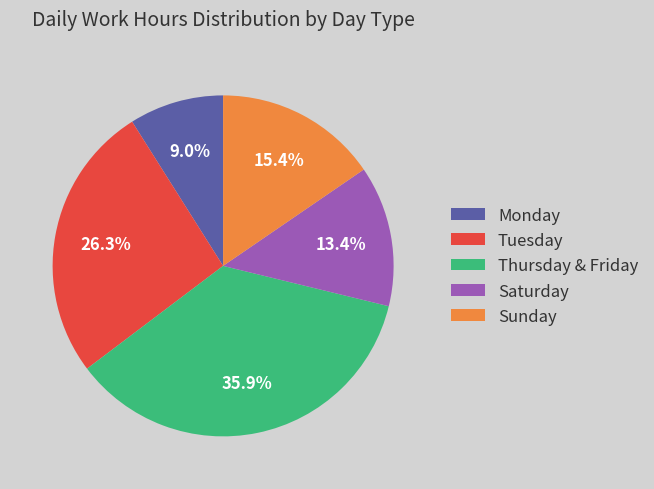

Approximately how many times larger is the value at Tuesday compared to Thursday & Friday?

0.7